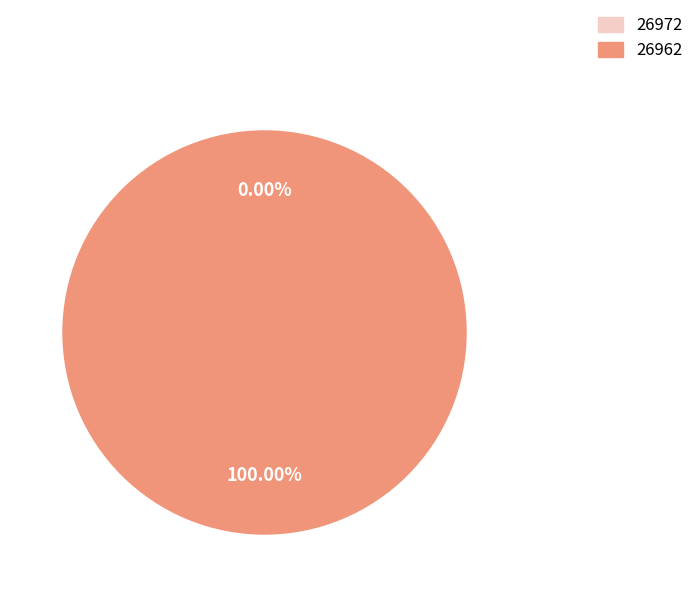

Which slice represents more than half of the pie?

26962